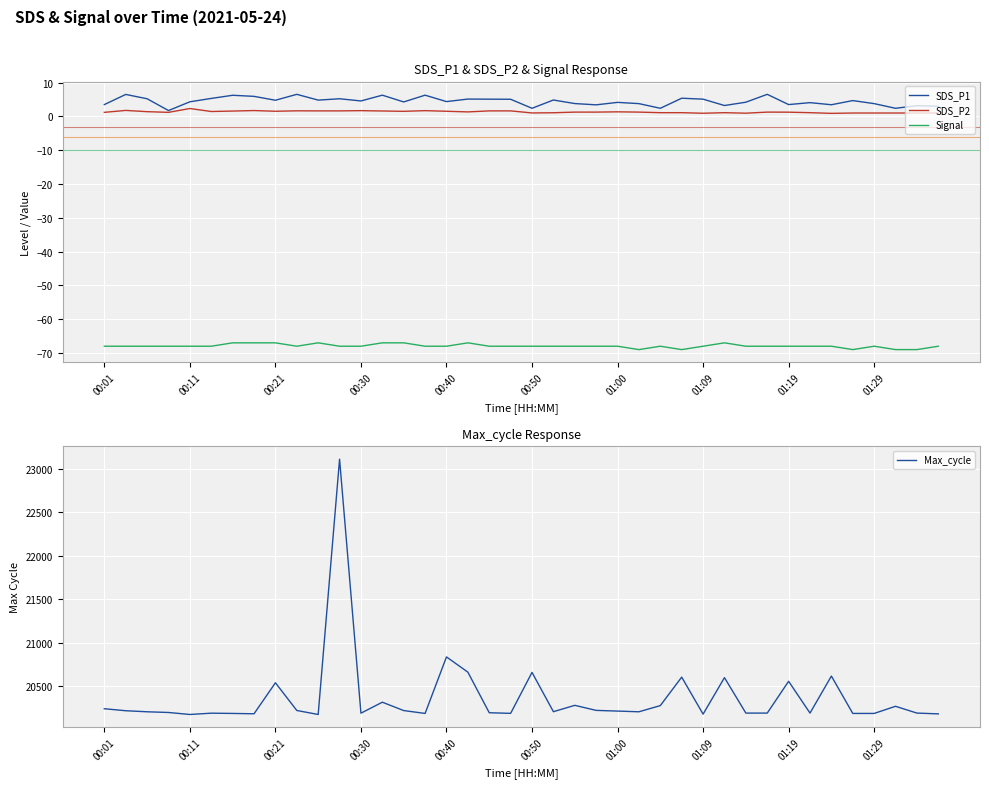

How many interior local peaks does the SDS_P1 series have?

14